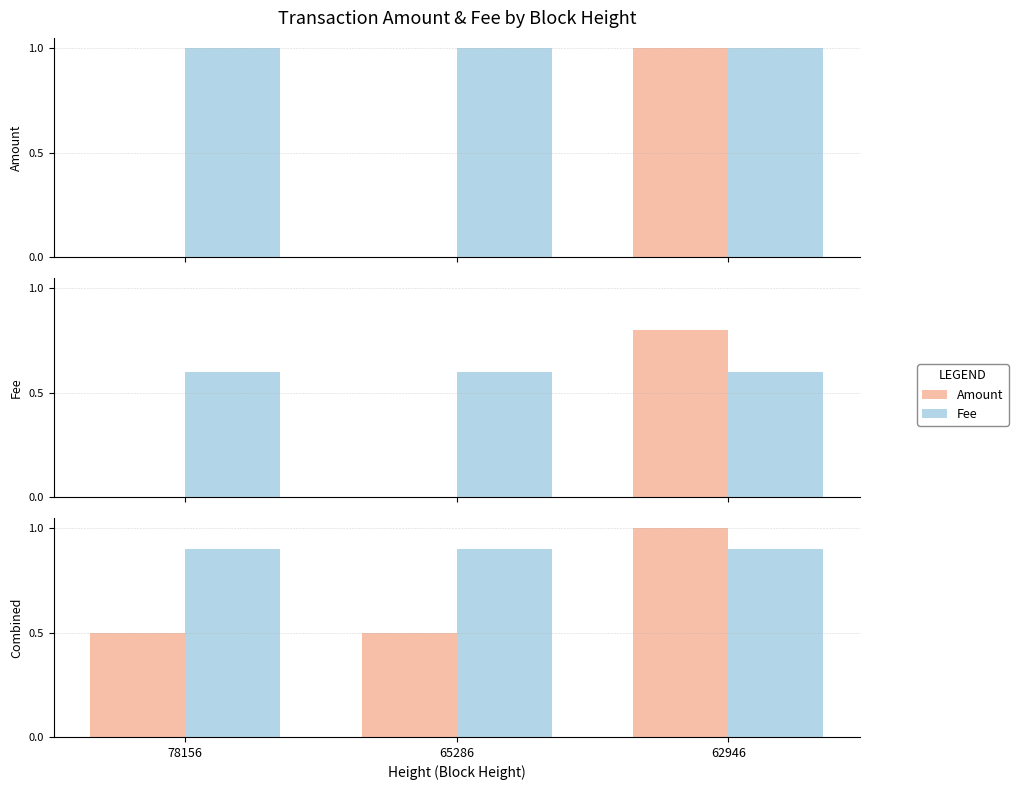

At which category does the chart reach its peak across all series?

62946